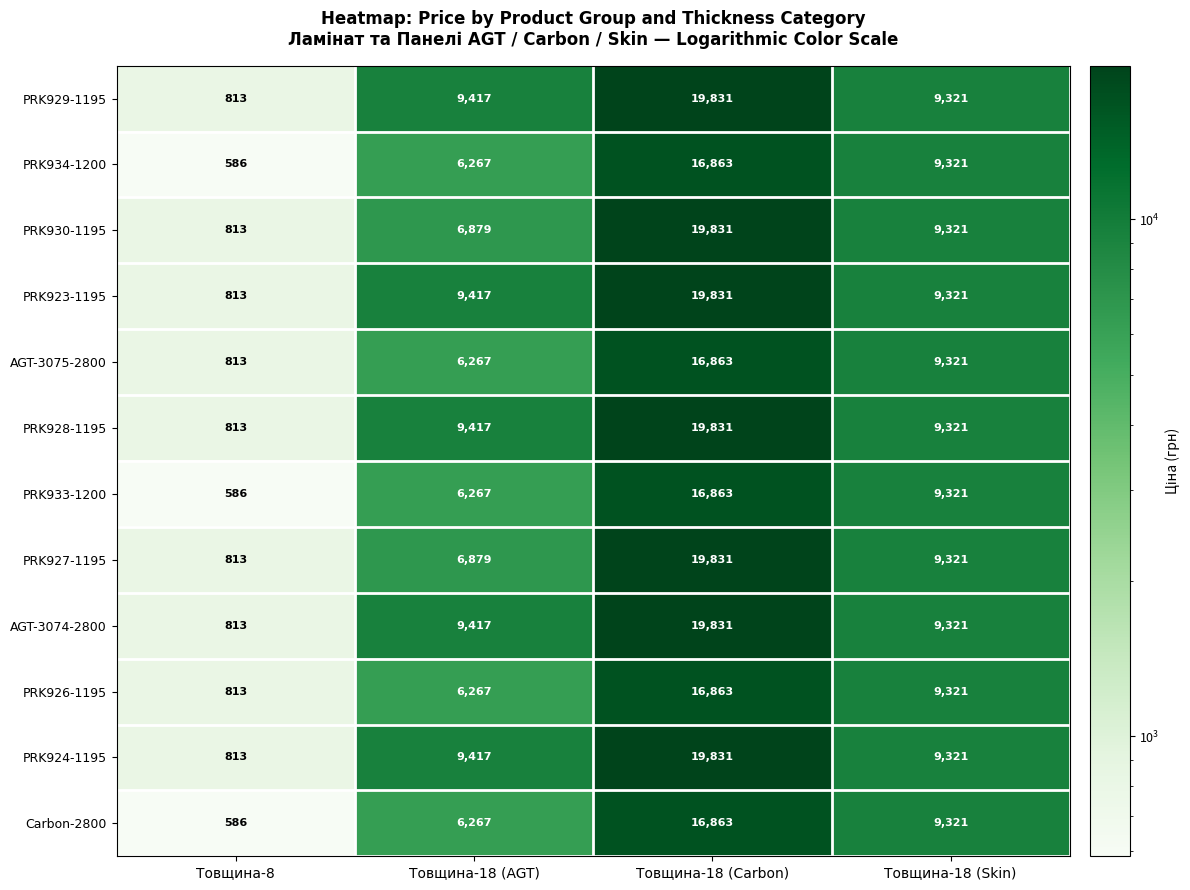

Where does the PRK923-1195 series first go above 9416?

Товщина-18 (AGT)